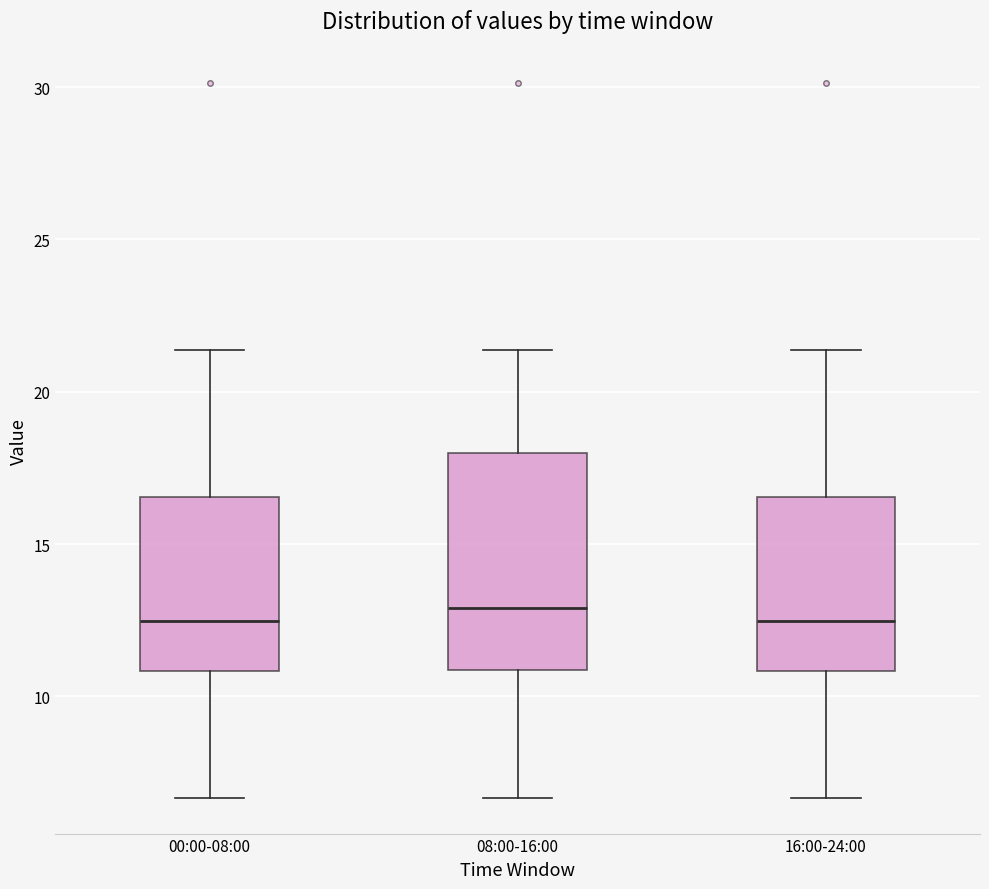

Reading left to right, read every box against the y-axis: the position of its median line, the range the box covers, and the ends of its whiskers. The values are not printed on the chart, so give them approximately, as read against the axis.

00:00-08:00: median 12.5, box 11.0 to 16.5, whiskers 6.5 to 21.5
08:00-16:00: median 13.0, box 11.0 to 18.0, whiskers 6.5 to 21.5
16:00-24:00: median 12.5, box 11.0 to 16.5, whiskers 6.5 to 21.5